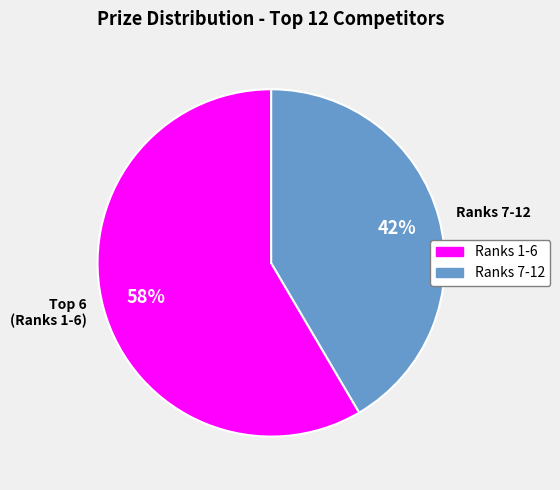

Rank the categories by value from highest to lowest.

Top 6 (Ranks 1-6), Ranks 7-12